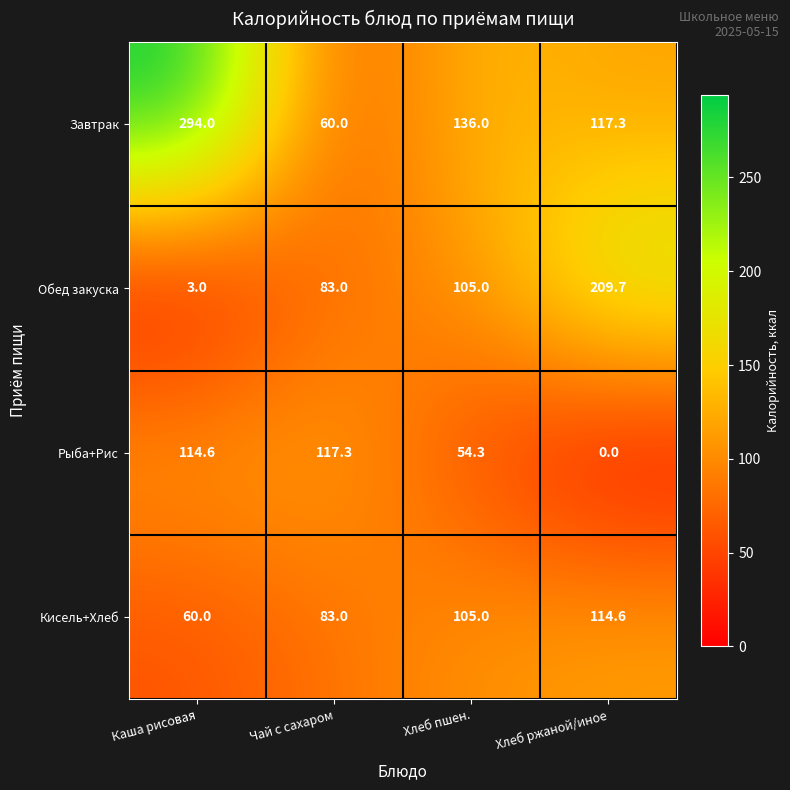

Which category has the lowest value in the Кисель+Хлеб series?

Каша рисовая